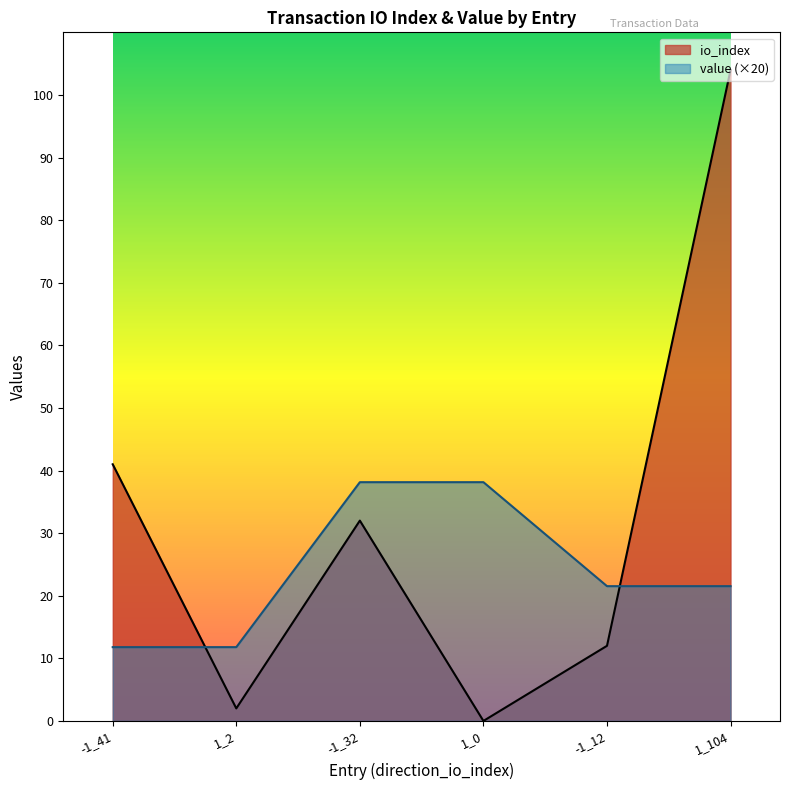

At which category is the sum across all series the highest?

1_104